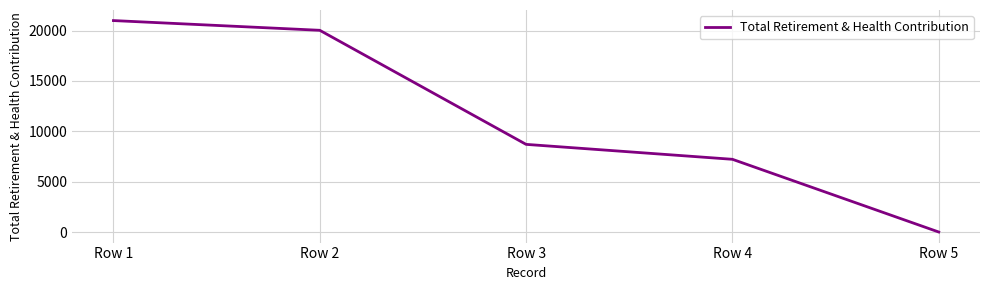

What is the sum of all values?

56963